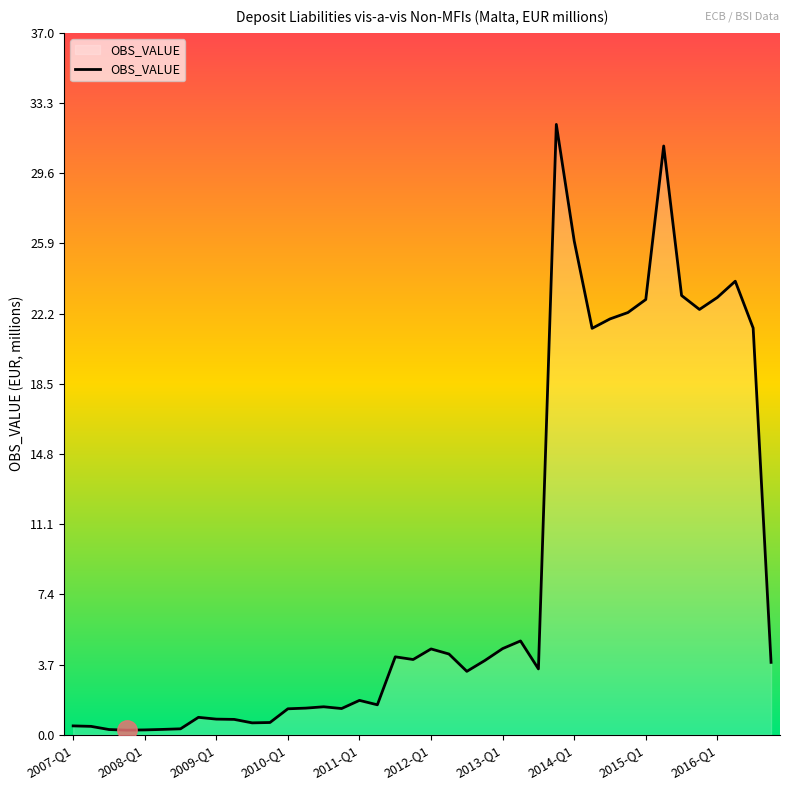

What is the difference between the maximum and minimum values?

31.9